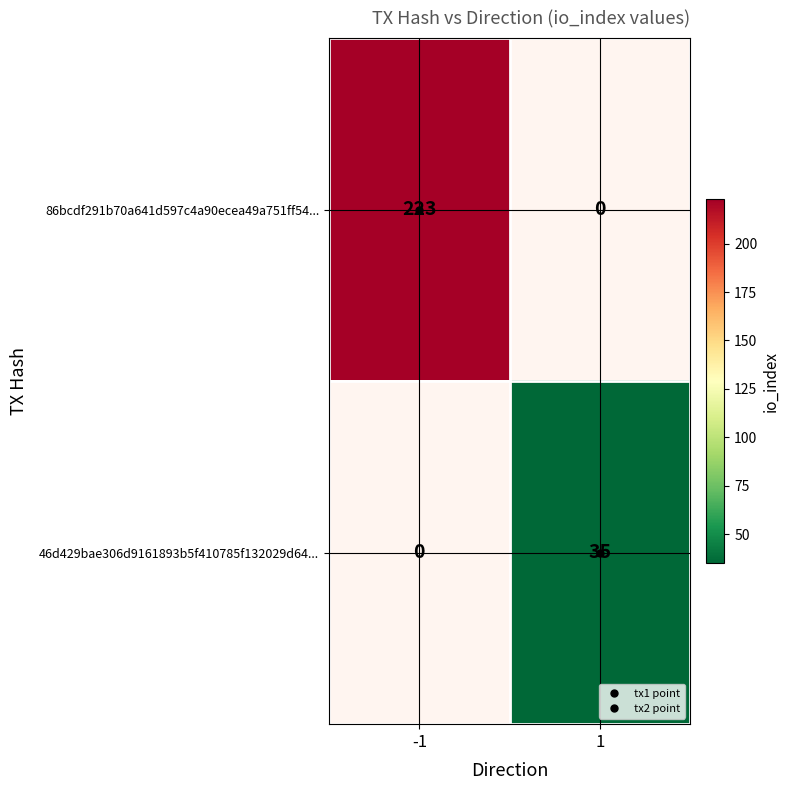

Count the number of categories in the chart.

2